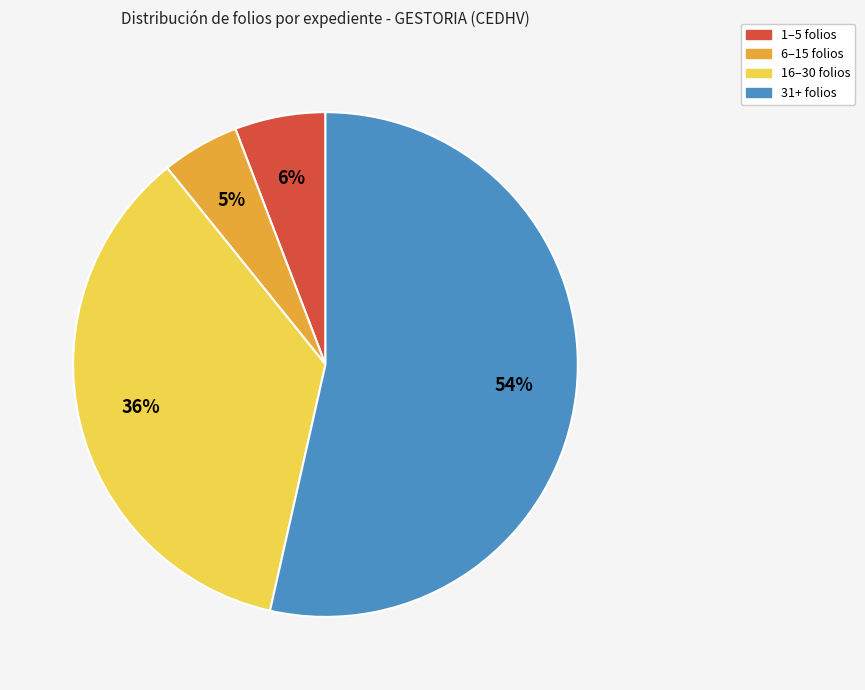

To the nearest percent, what is the average slice percentage?

25%